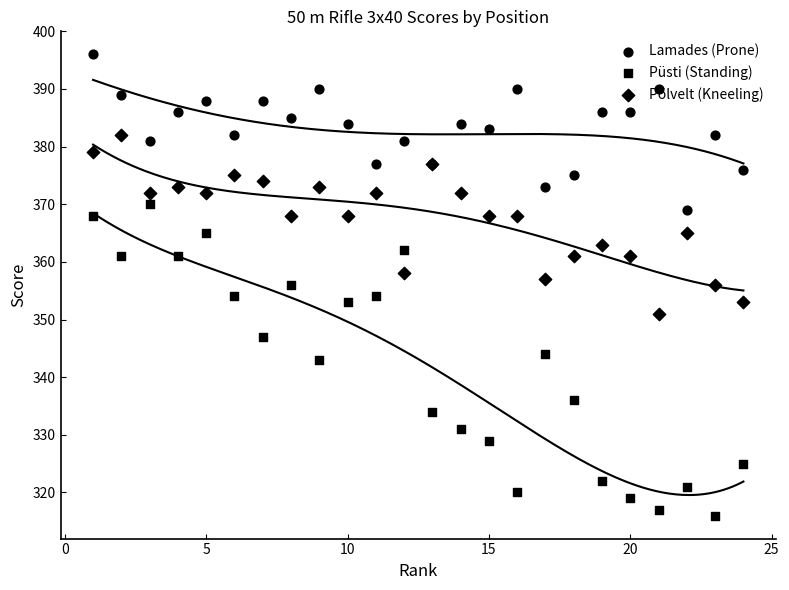

Is the value of Põlvelt (Kneeling) at 10 greater than the value of Püsti (Standing) at 30?

Yes